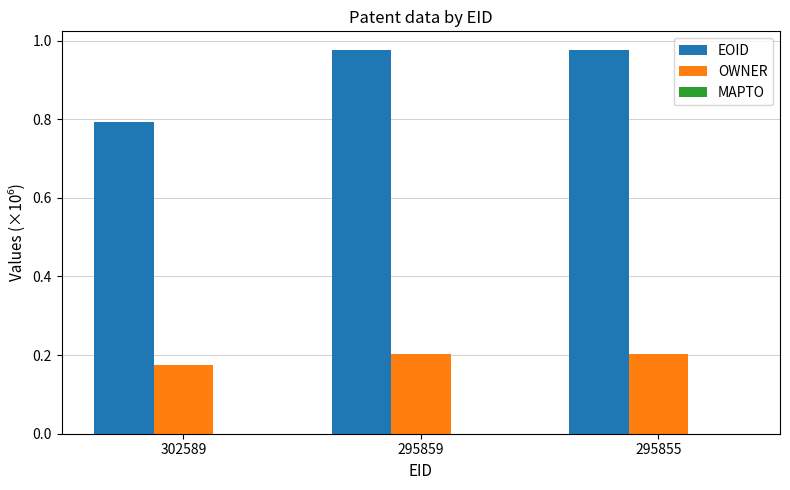

Which series has the widest spread of values?

EOID